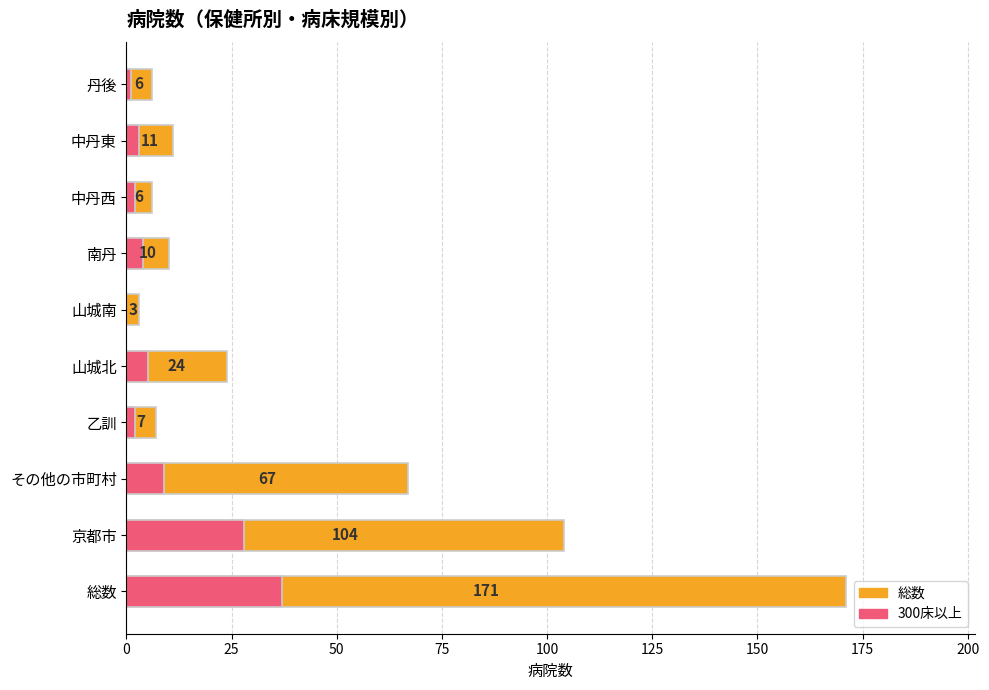

Reading left to right, what are all the values shown in this chart?

総数: 171	104	67	7	24	3	10	6	11	6
300床以上: 37	28	9	2	5	0	4	2	3	1